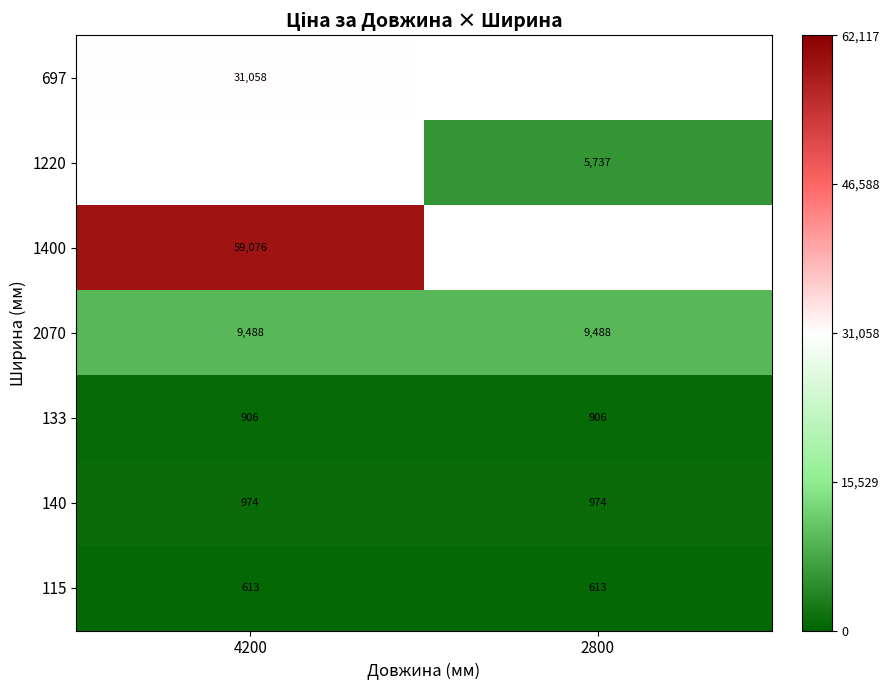

How many categories are shown in the chart?

2